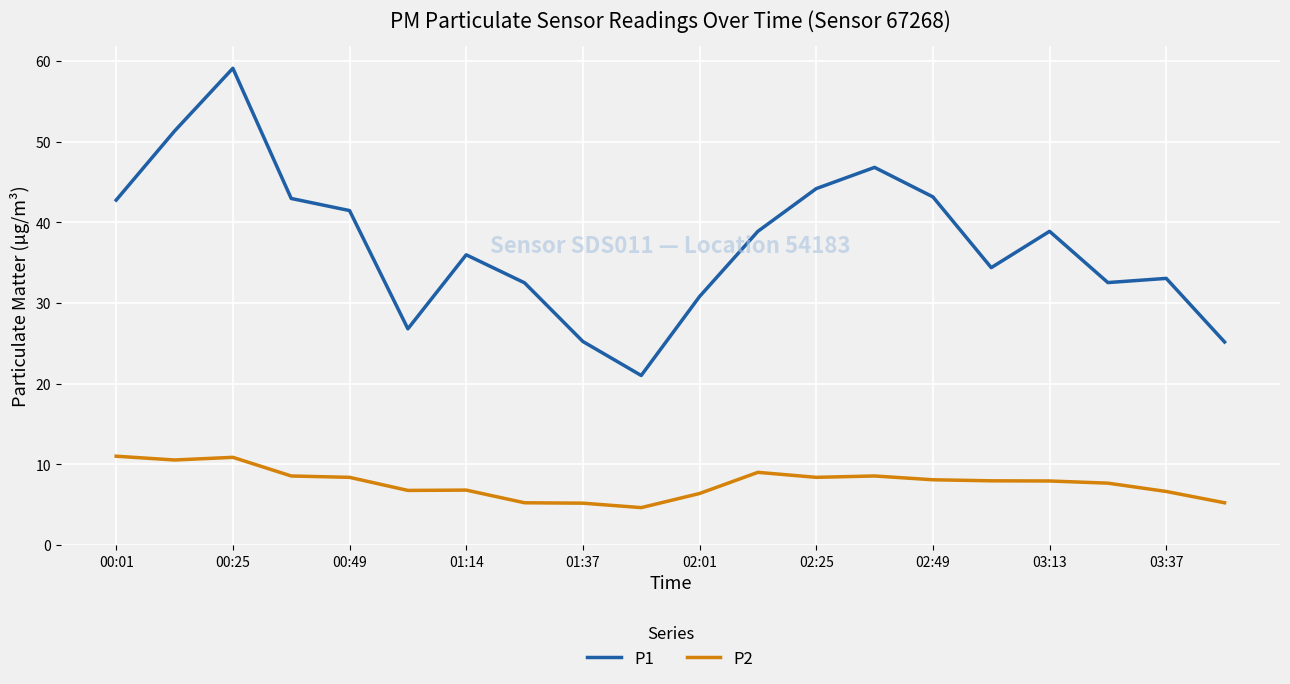

True or false: P1 and P2 intersect in this chart.

False